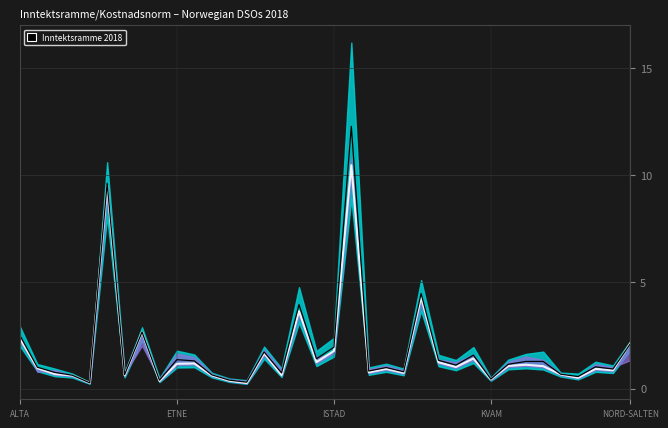

In Inntektsramme 2018, how many points are higher than both neighbors (excluding endpoints)?

11